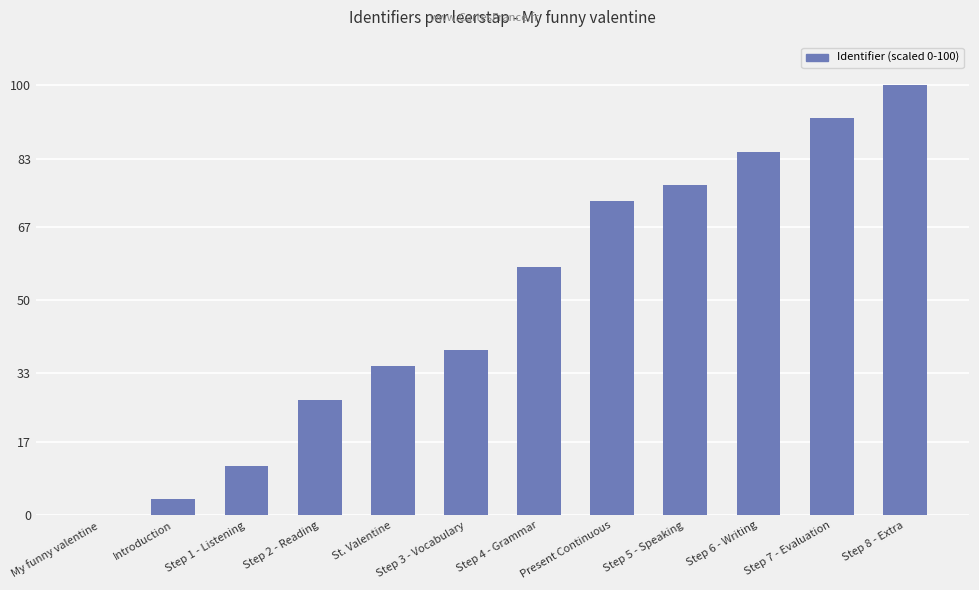

Reading left to right, transcribe all the data shown in this chart.

My funny valentine=0.0	Introduction=3.8	Step 1 - Listening=11.5	Step 2 - Reading=26.9	St. Valentine=34.6	Step 3 - Vocabulary=38.5	Step 4 - Grammar=57.7	Present Continuous=73.1	Step 5 - Speaking=76.9	Step 6 - Writing=84.6	Step 7 - Evaluation=92.3	Step 8 - Extra=100.0